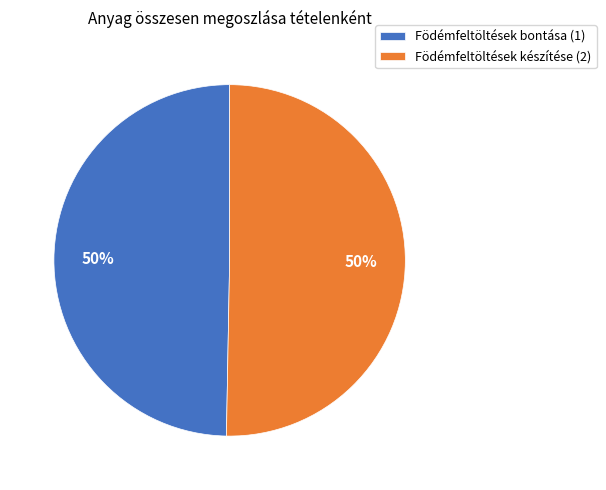

Is the sum of Födémfeltöltések bontása (1) and Födémfeltöltések készítése (2) greater than half?

Yes